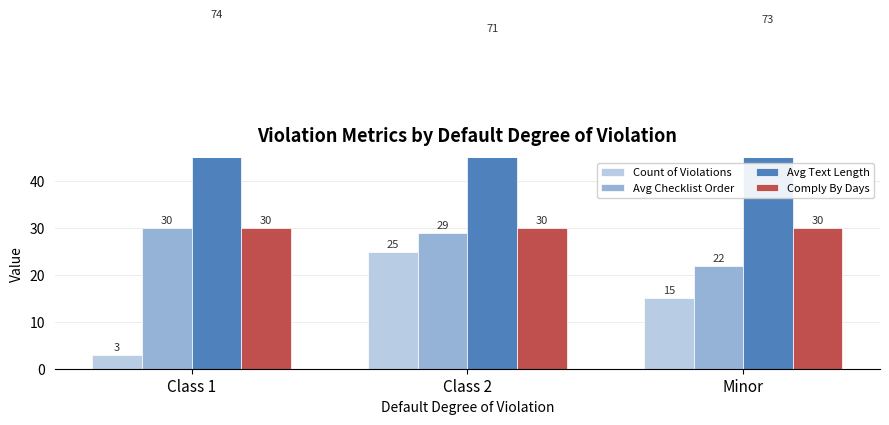

What is the label of the 3rd bar from the right?

Class 1